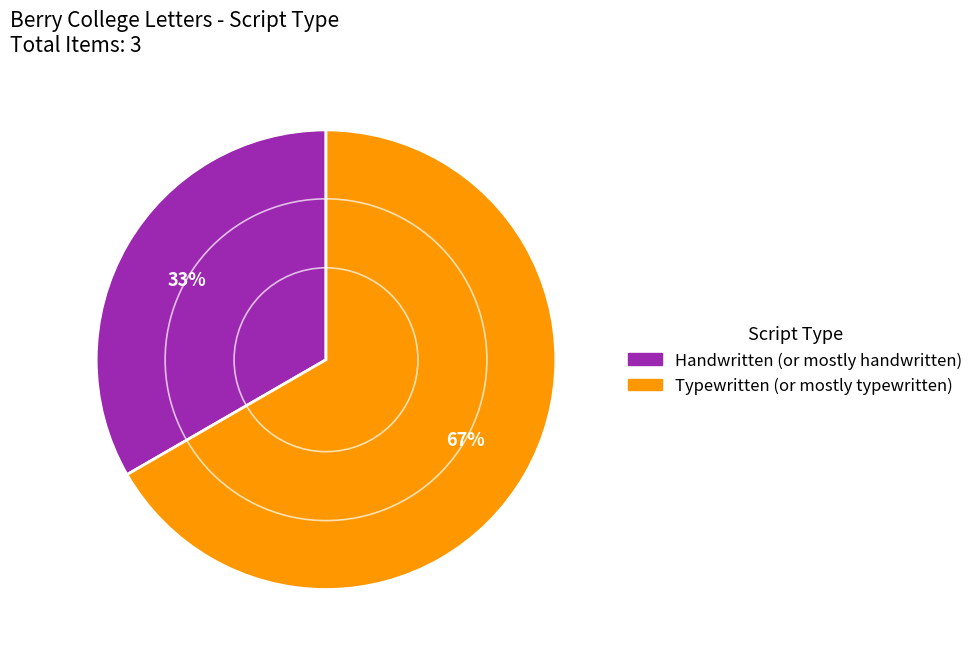

How many segments does this pie chart have?

2